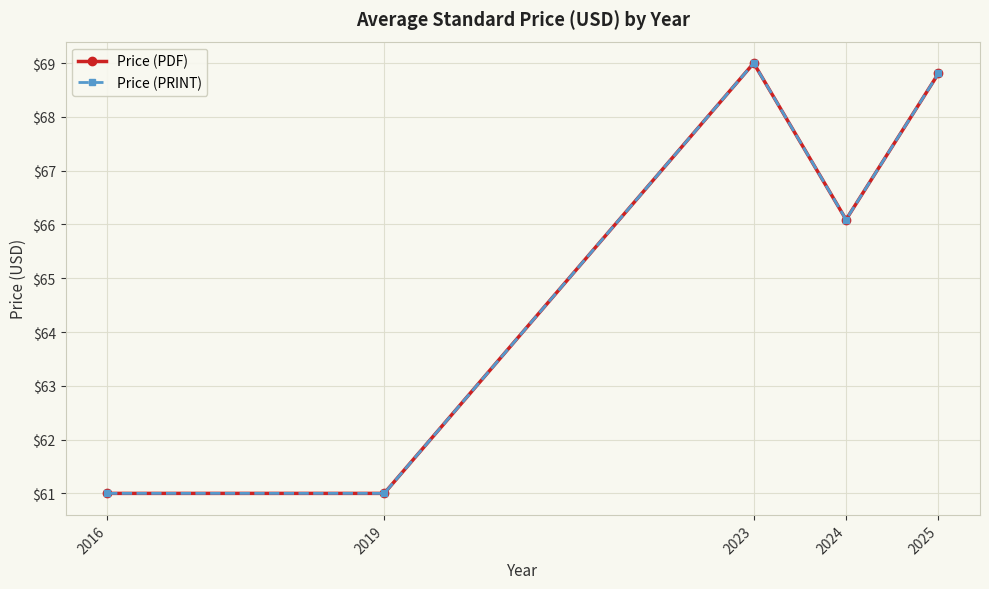

True or false: Price (PDF) and Price (PRINT) intersect in this chart.

False